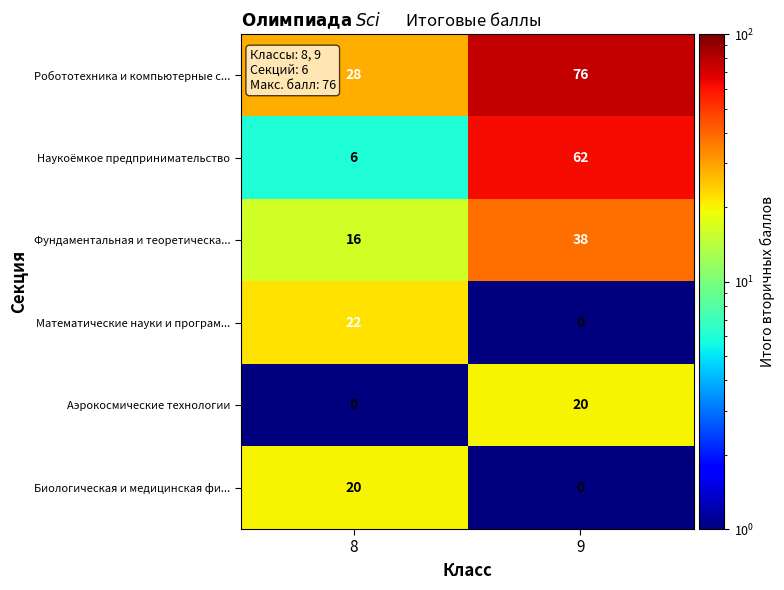

What is the spread (max minus min) of values at 8?

28